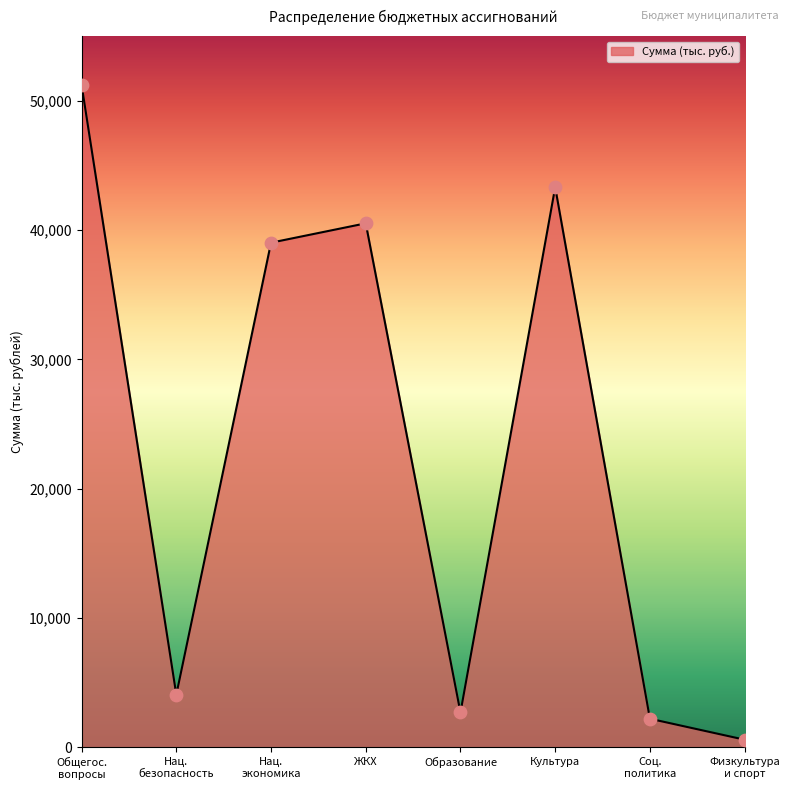

How many interior local peaks (higher than both neighbors) does the data have?

2